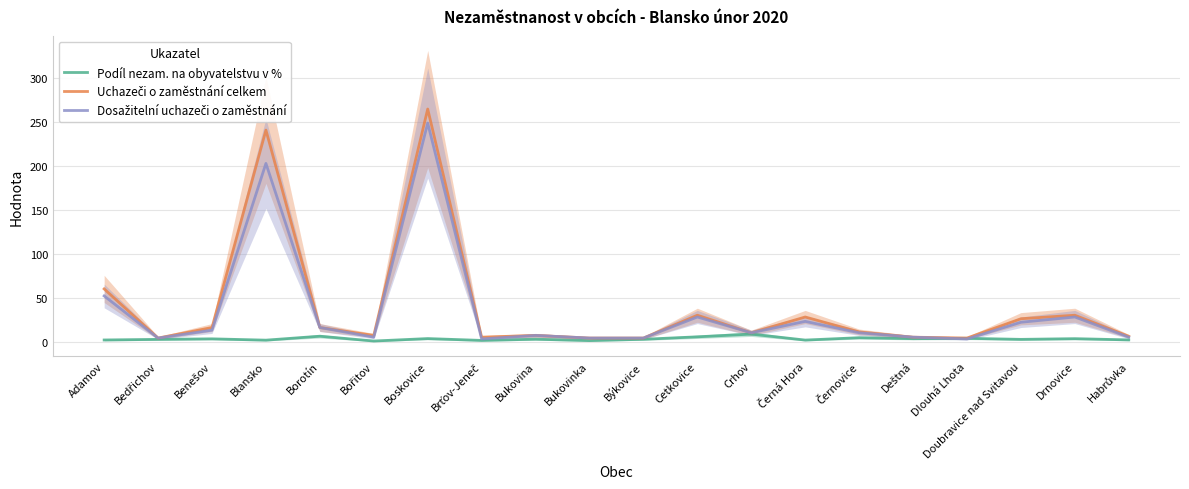

True or false: Dosažitelní uchazeči o zaměstnání and Uchazeči o zaměstnání celkem intersect in this chart.

False